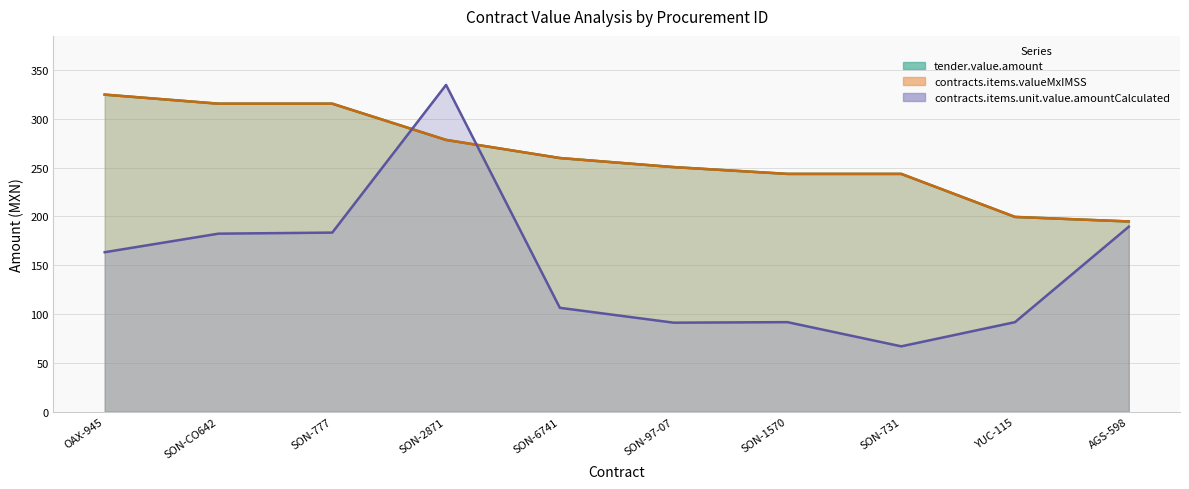

What is the value of the contracts.items.unit.value.amountCalculated point at the 7th from the left?

91.7